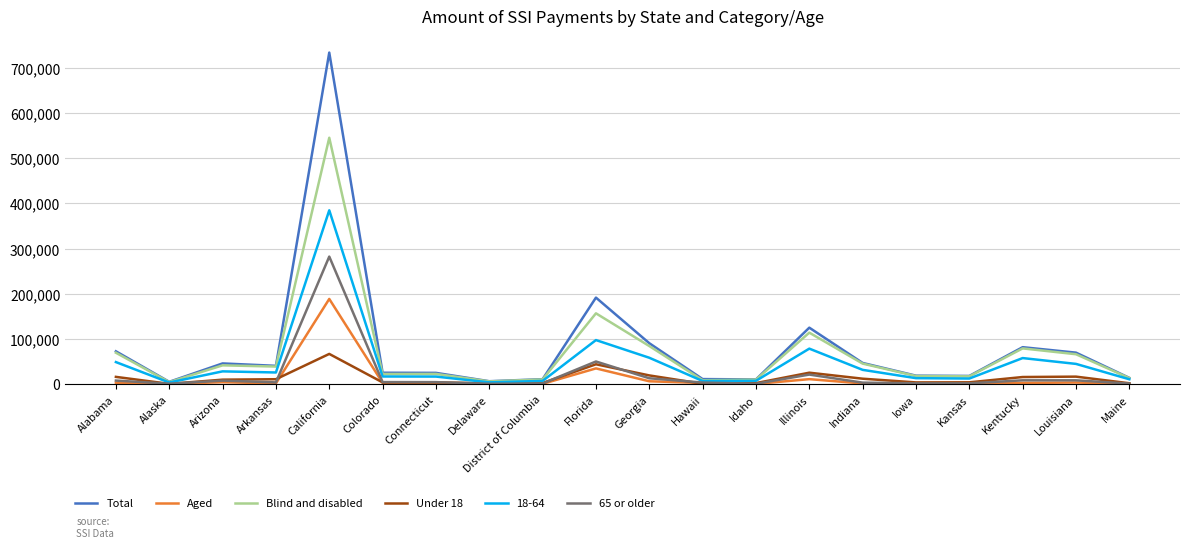

At which category is the sum across all series the highest?

California